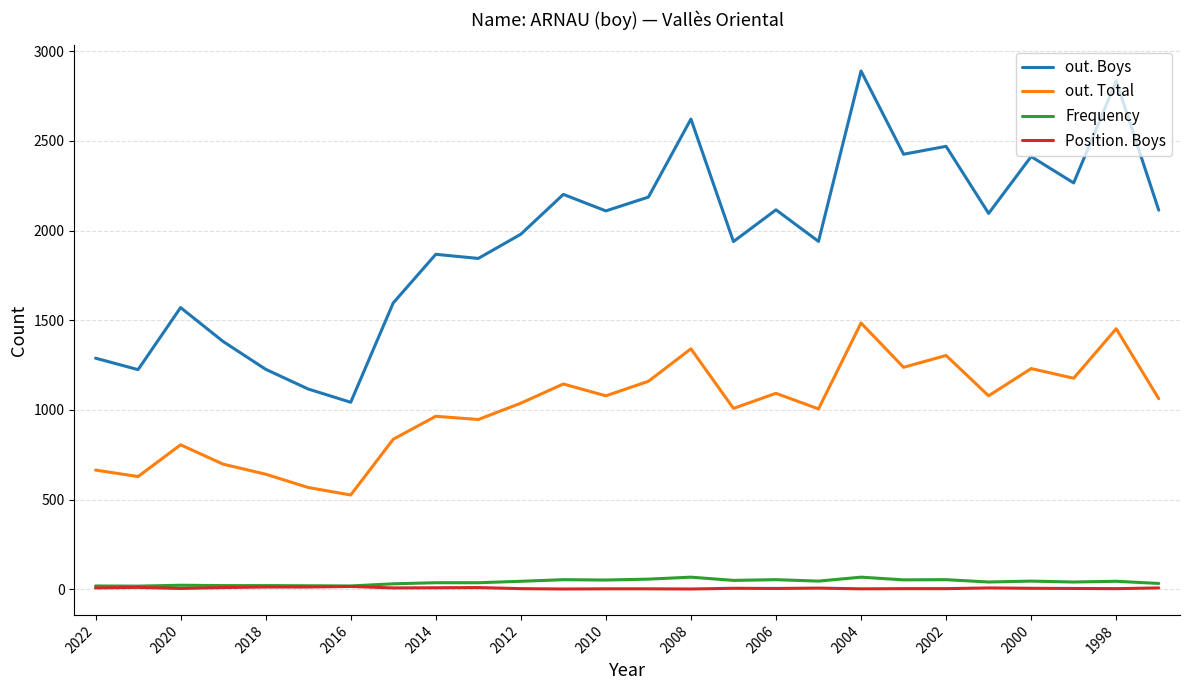

Which series has the widest spread of values?

out. Boys